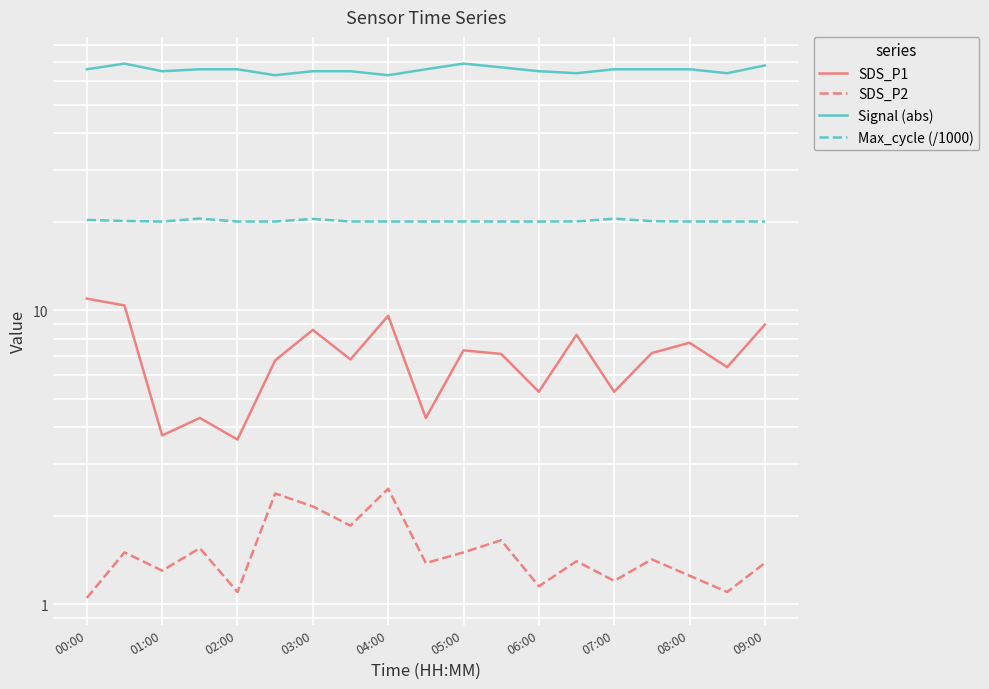

Which series has the largest range (max minus min)?

SDS_P1